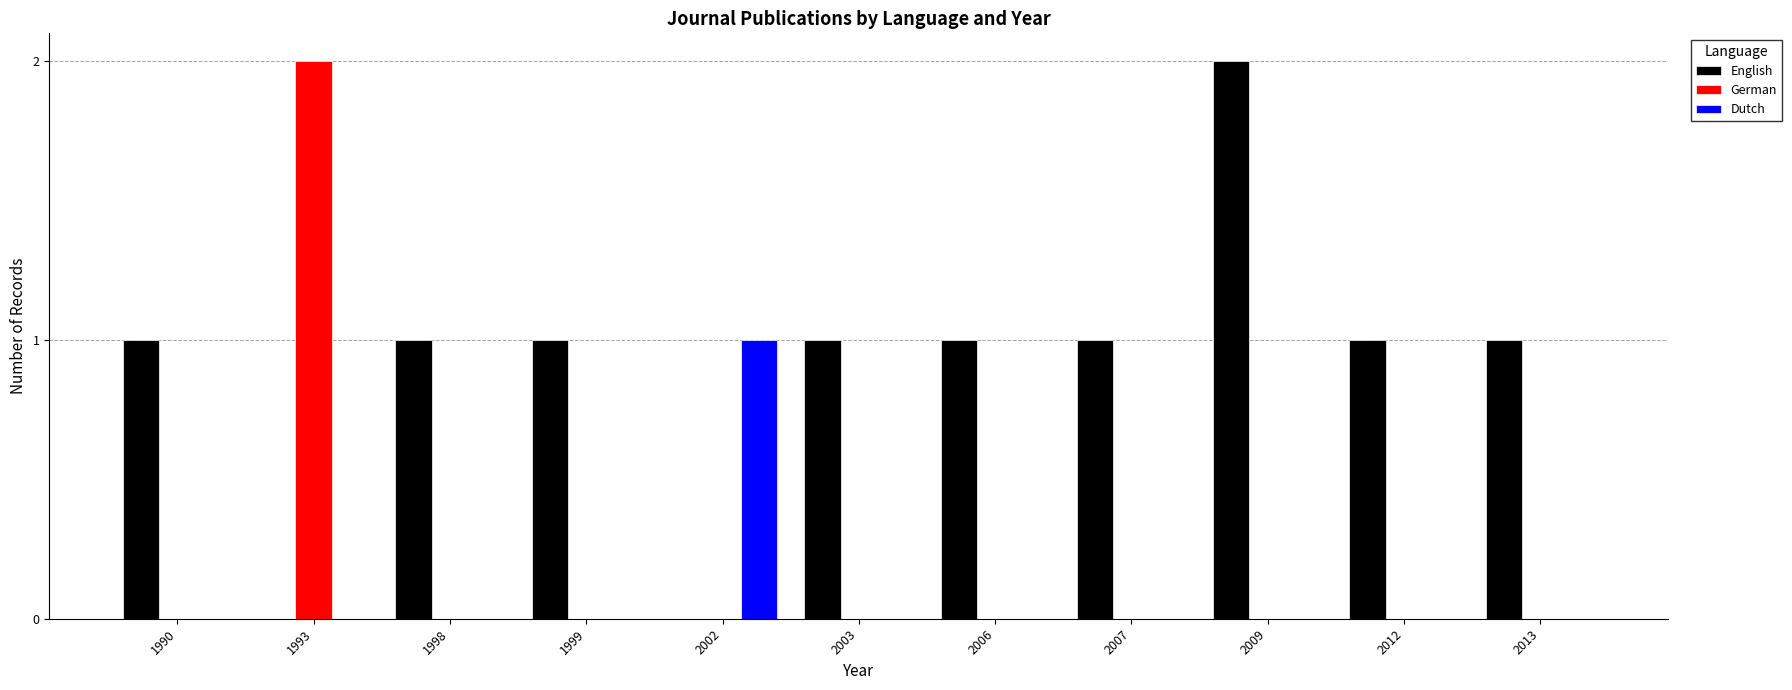

The value of Dutch at 1999 is 0. True or false?

True